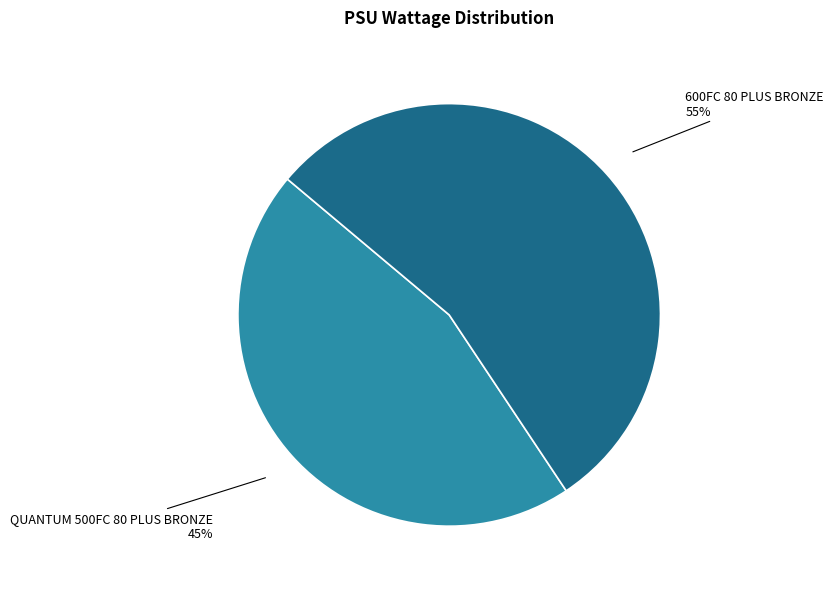

Which slice represents more than half of the pie?

600FC 80 PLUS BRONZE